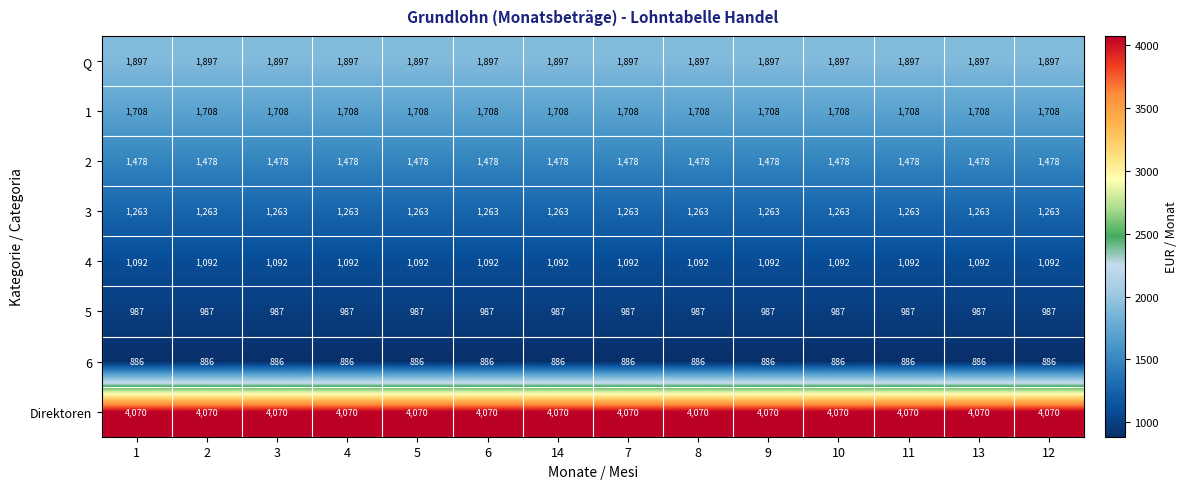

How many series are shown in this chart?

8